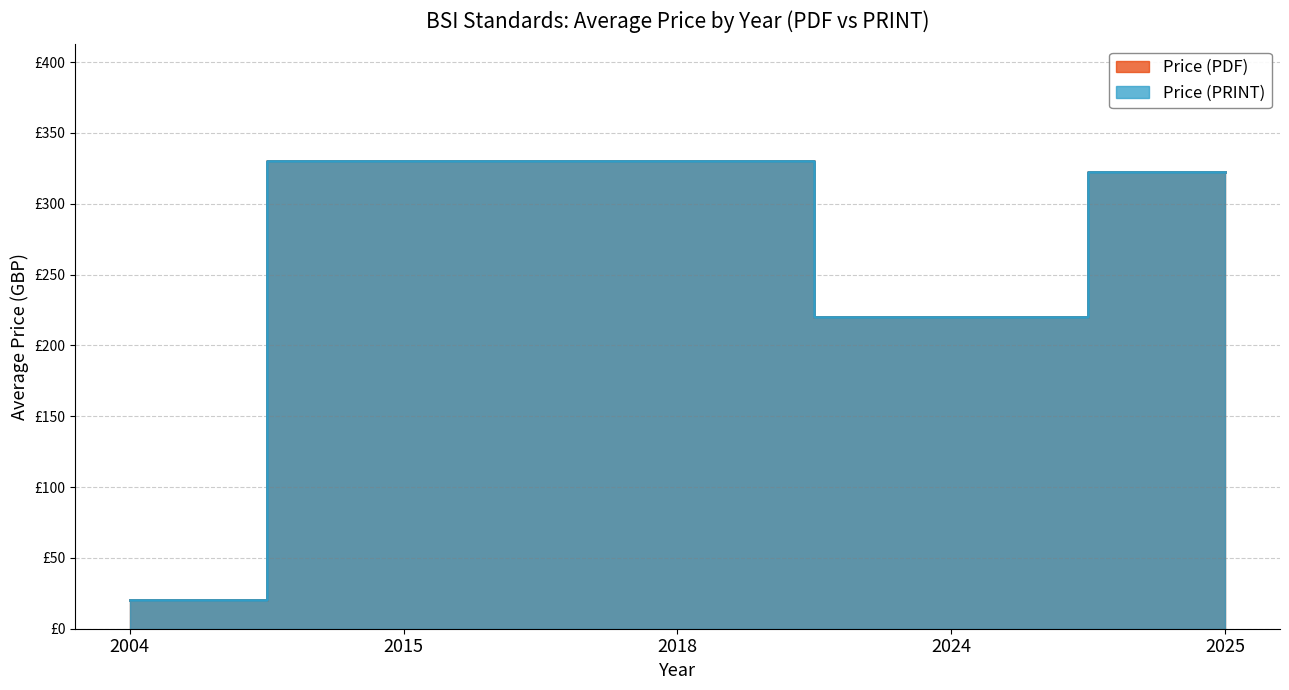

What is the total value across all series at 220?

440